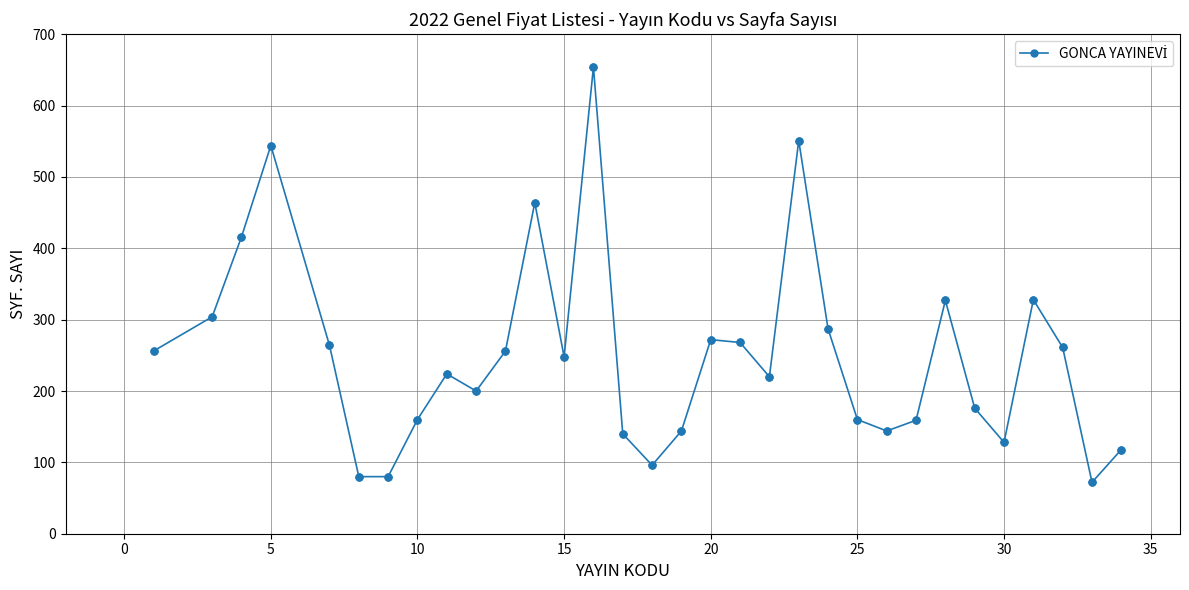

What is the average value?

250